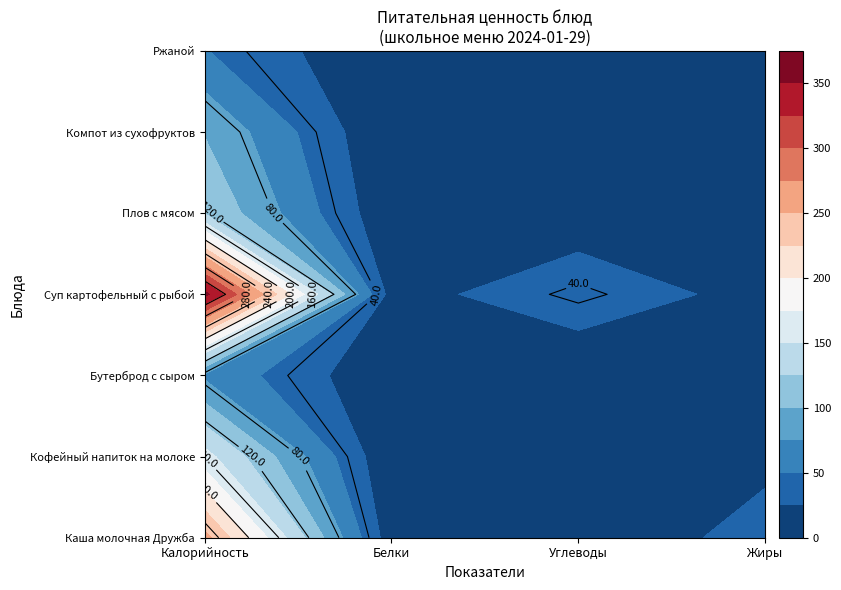

The Плов с мясом series shows 5.9 at Жиры. True or false?

False